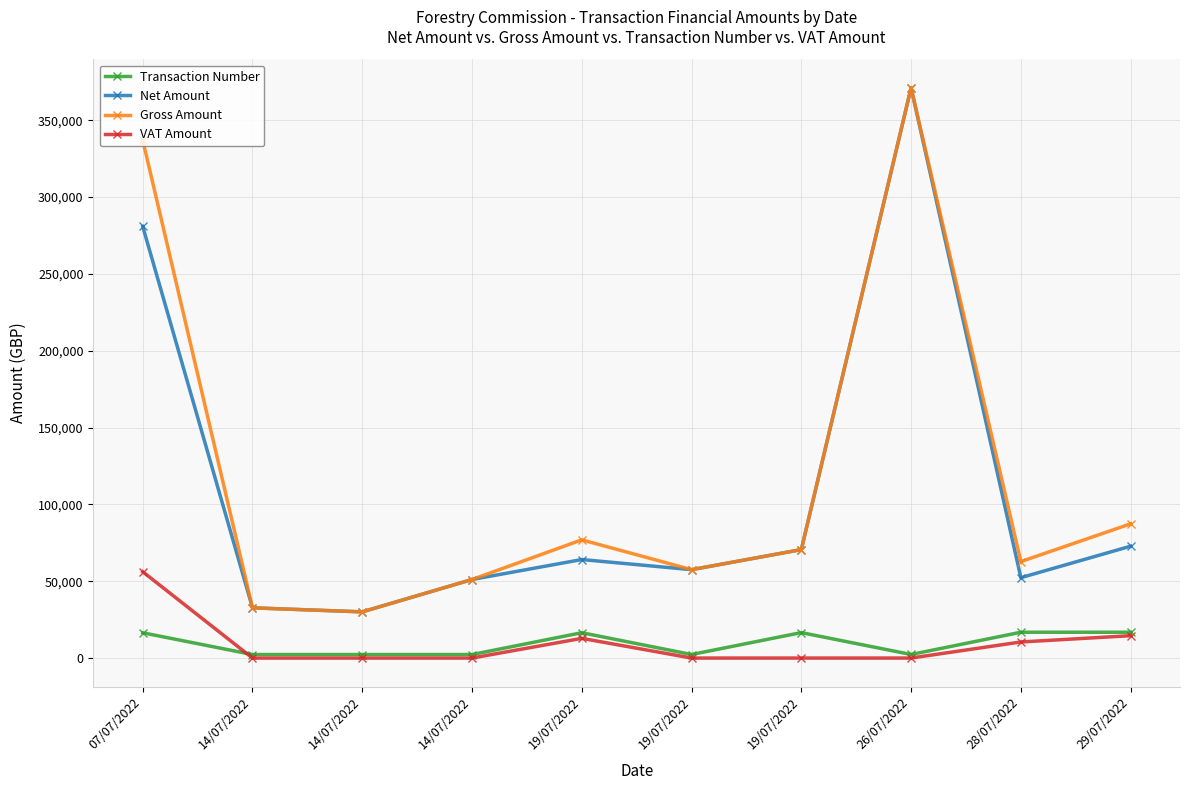

How many data points in VAT Amount are above 0?

4